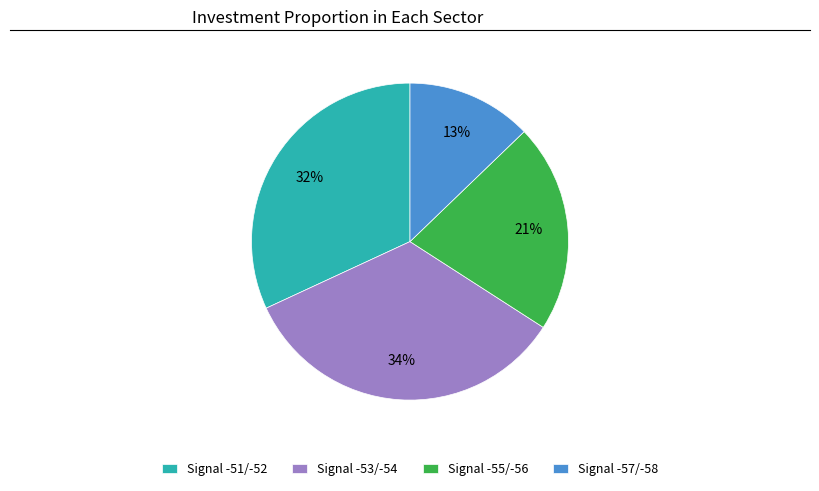

Do Signal -51/-52 and Signal -57/-58 together represent more than half of the pie?

No